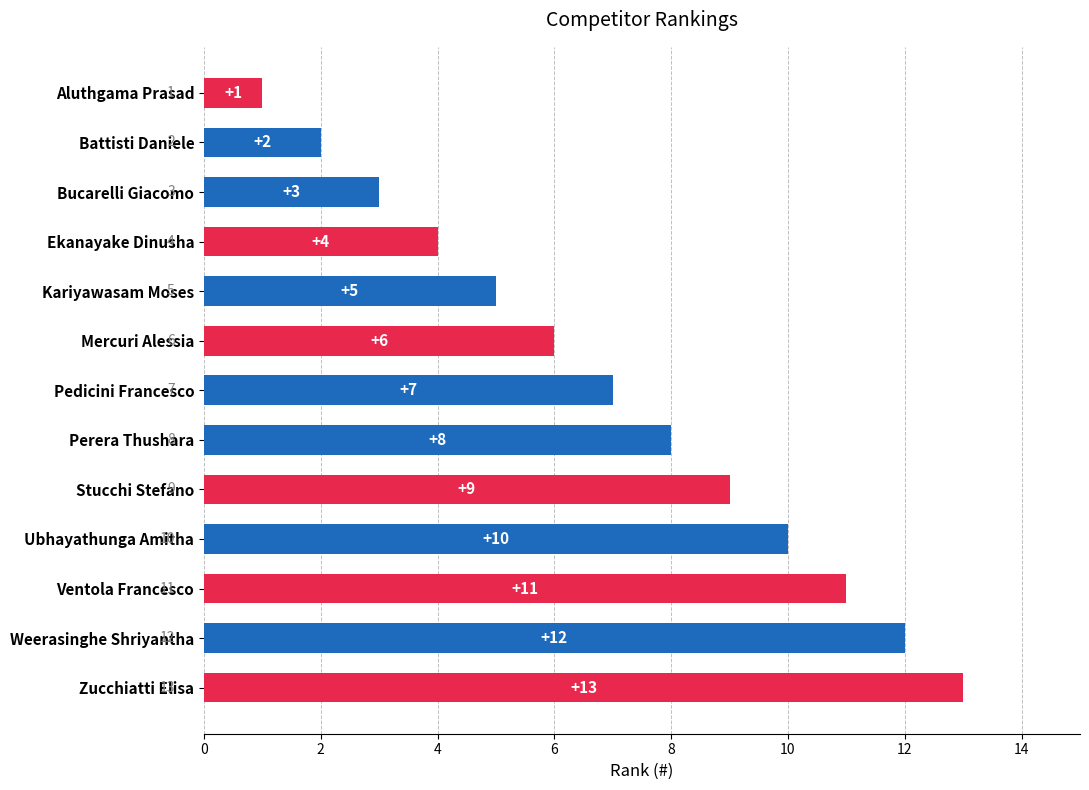

What is the change in value from Aluthgama Prasad to Ekanayake Dinusha?

+3